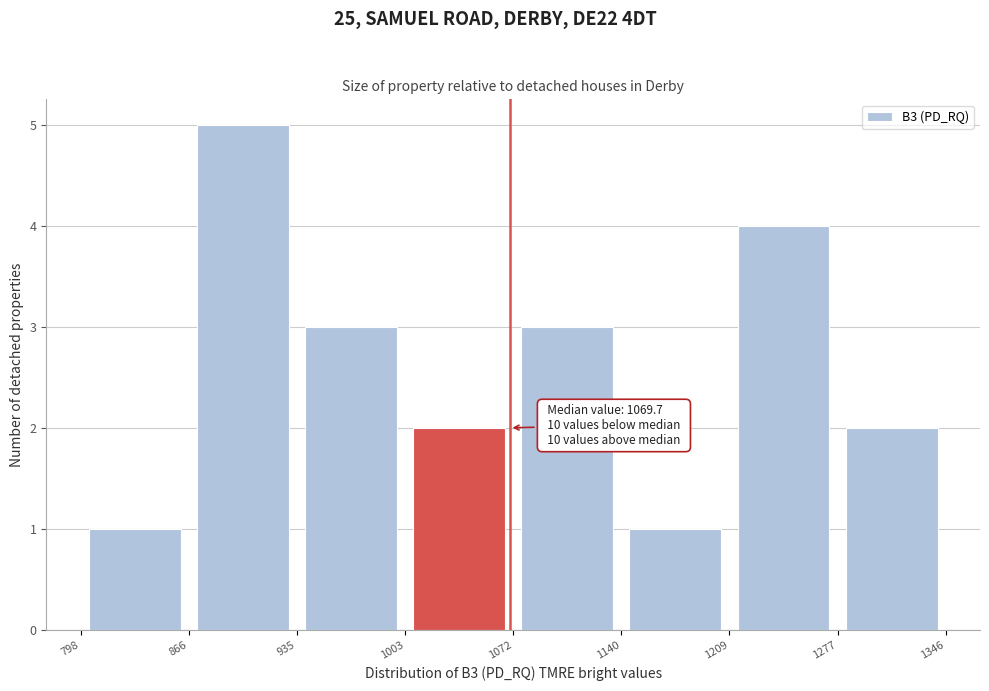

Which range on the x-axis has the tallest bar?

866 to 935